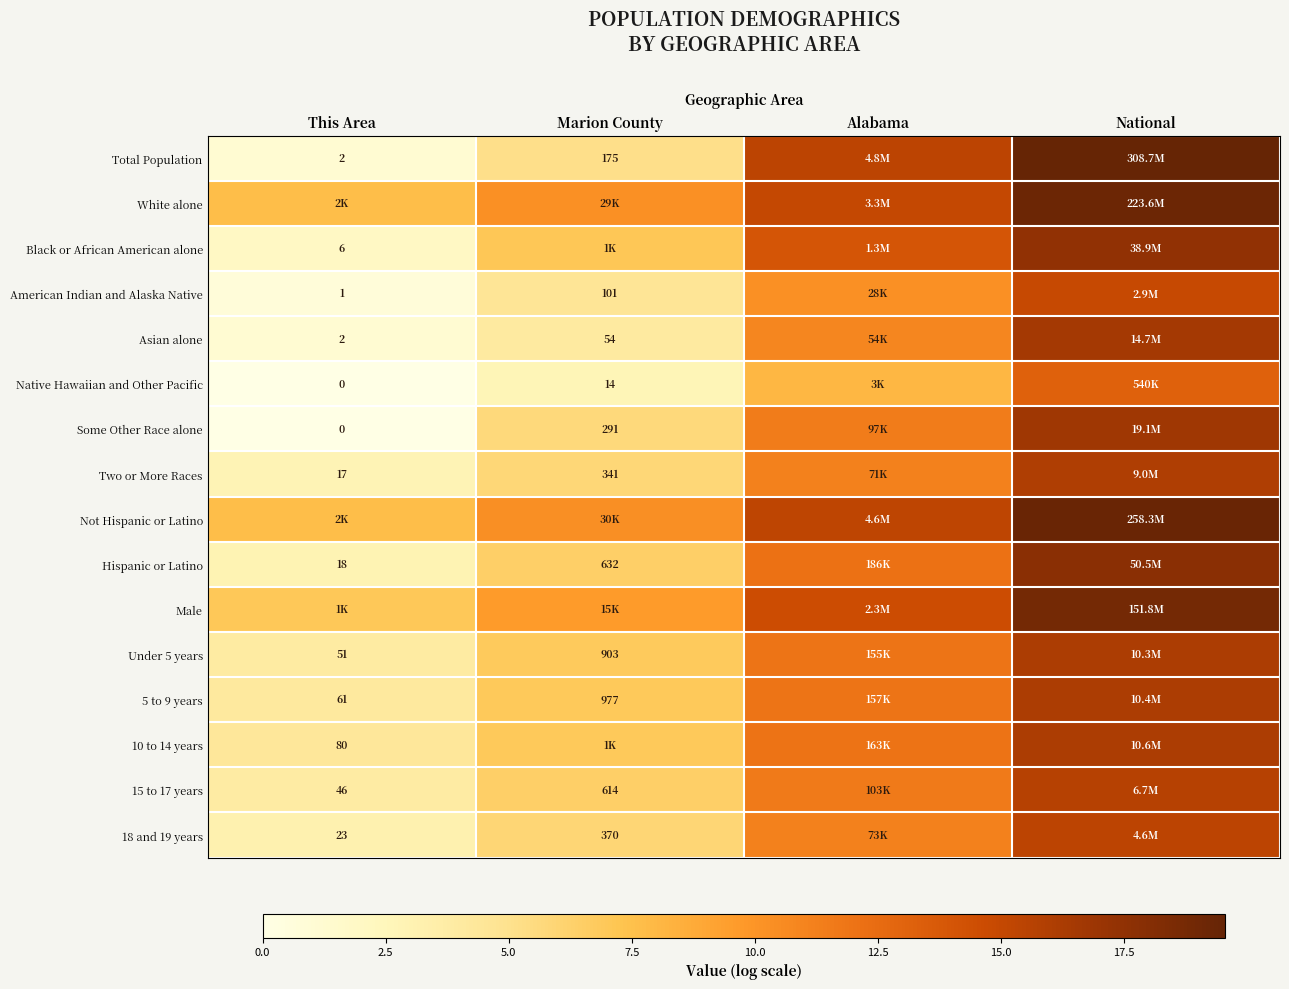

How many values in the Native Hawaiian and Other Pacific series are below 8?

2